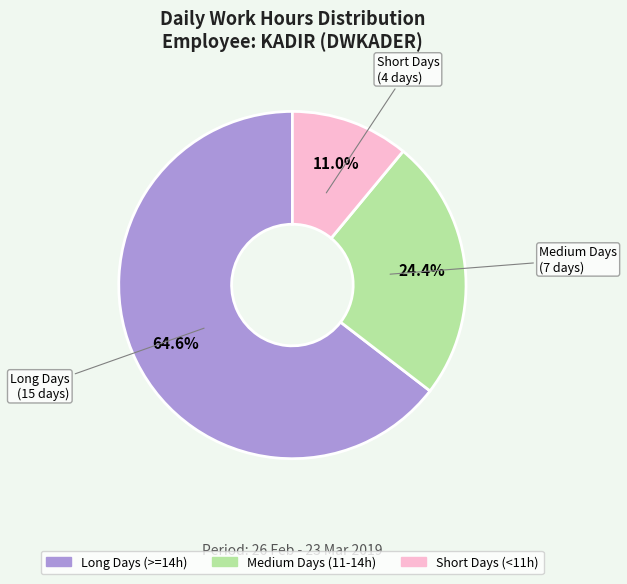

Does any single category account for the majority?

Yes